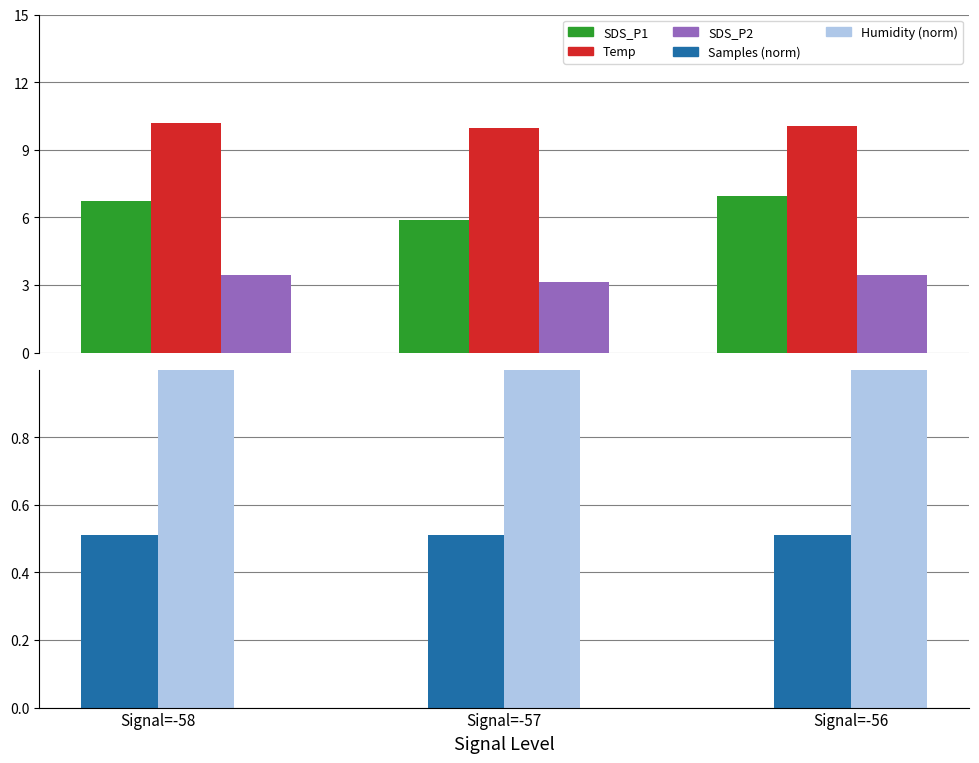

What is the value of the Samples (norm) bar at the 2nd from the left?

0.5